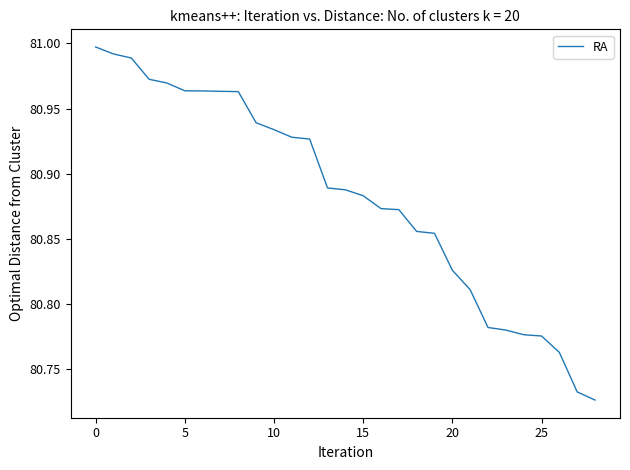

Reading left to right, transcribe all the data shown in this chart.

81.0	81.0	81.0	81.0	81.0	81.0	81.0	81.0	81.0	80.9	80.9	80.9	80.9	80.9	80.9	80.9	80.9	80.9	80.9	80.9	80.8	80.8	80.8	80.8	80.8	80.8	80.8	80.7	80.7